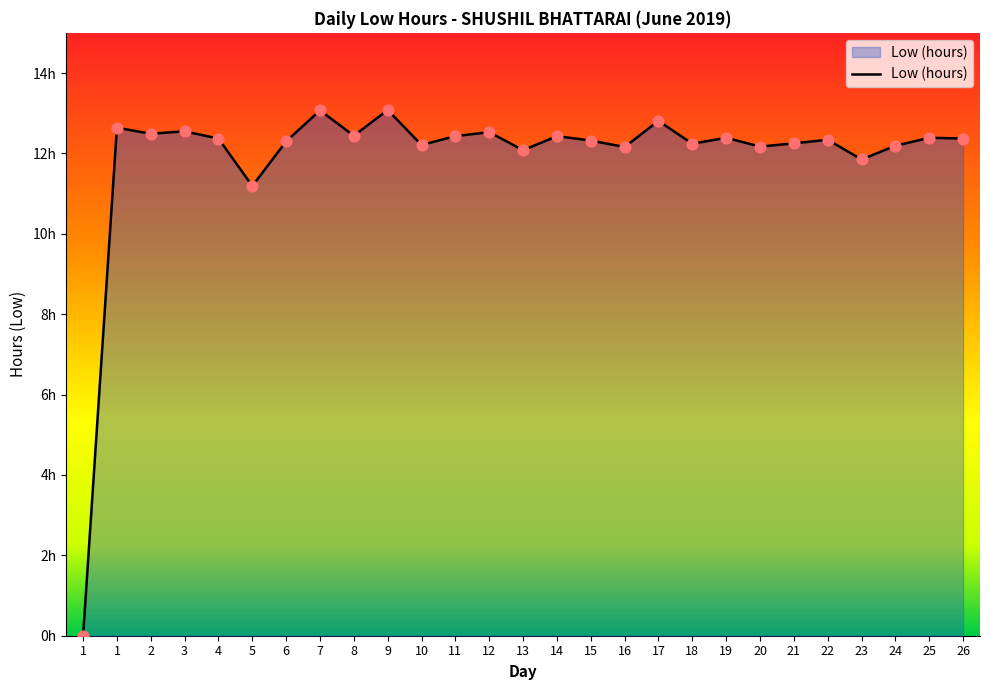

Which has a higher value, 11 or 24?

11